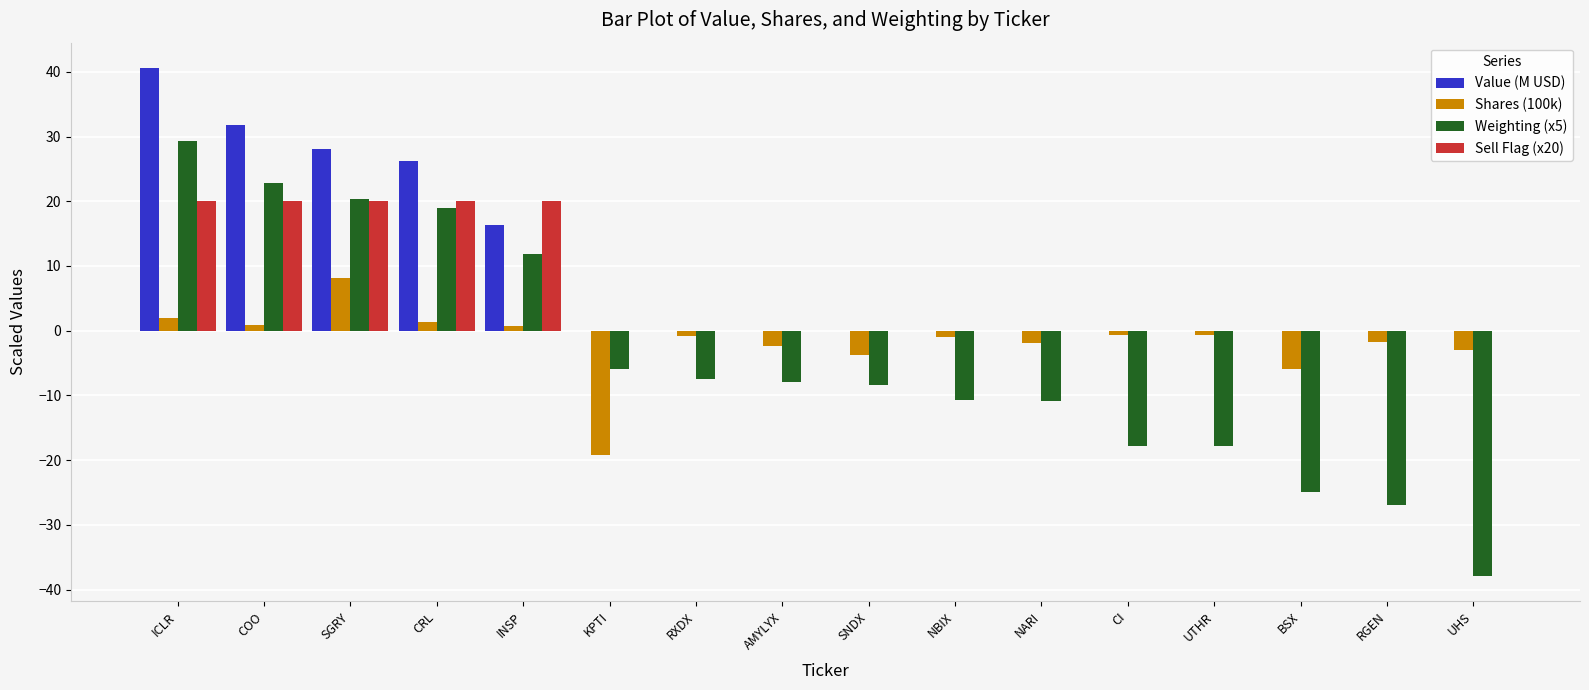

The value of Value (M USD) at SGRY is 28.1. True or false?

True